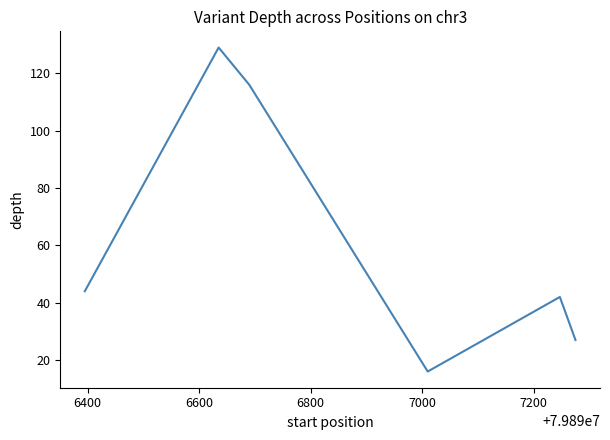

What is the difference between the second highest and minimum values?

100